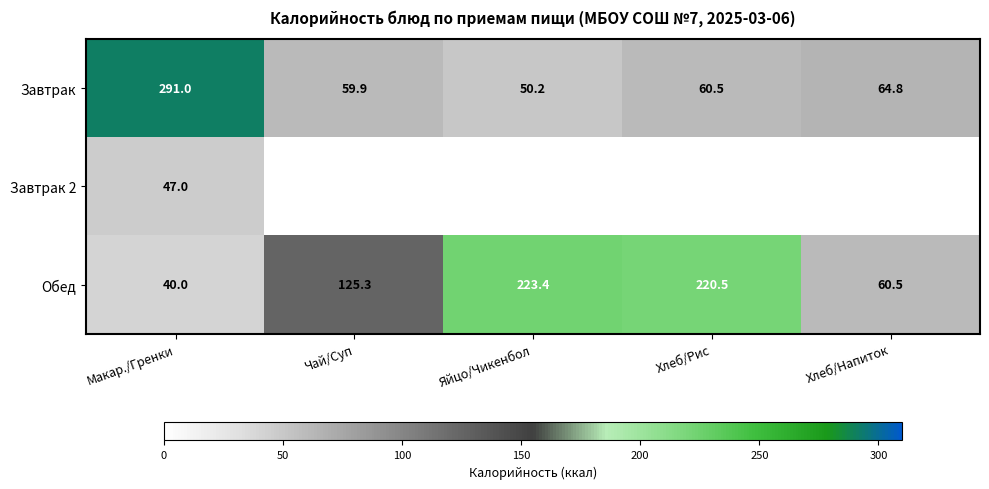

At Макар./Гренки, list the series in order from largest to smallest.

Завтрак, Завтрак 2, Обед